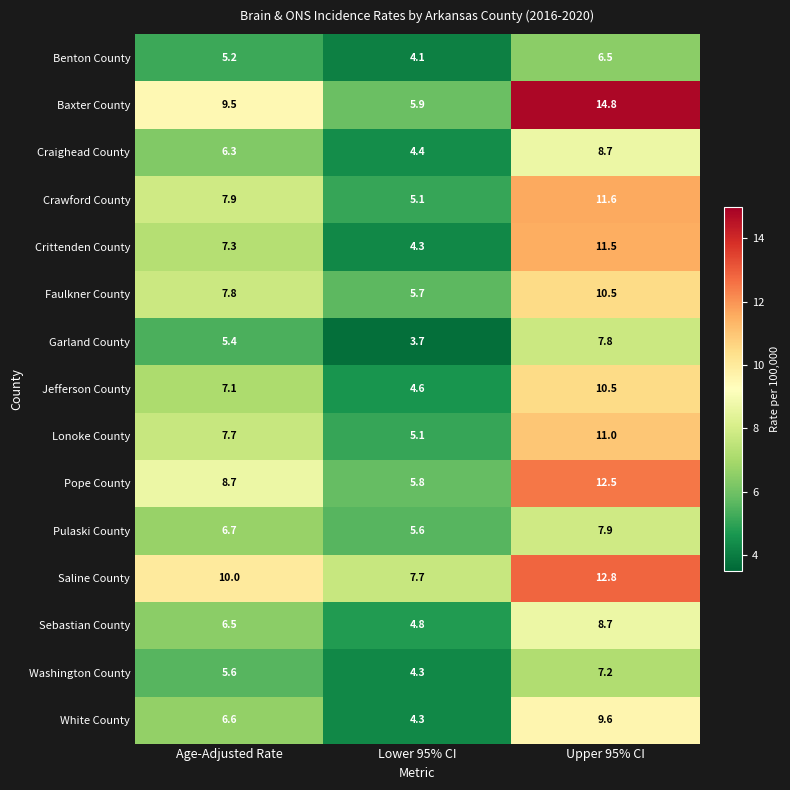

What is the greatest value displayed?

14.8